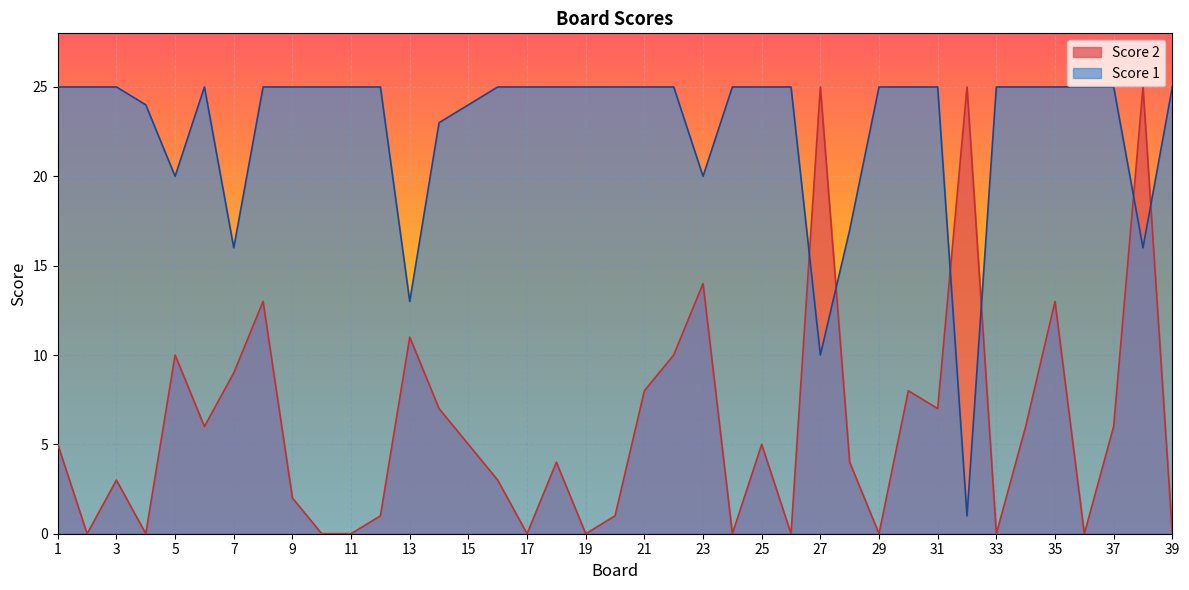

Where is Score 2 nearest to the value 12?

8